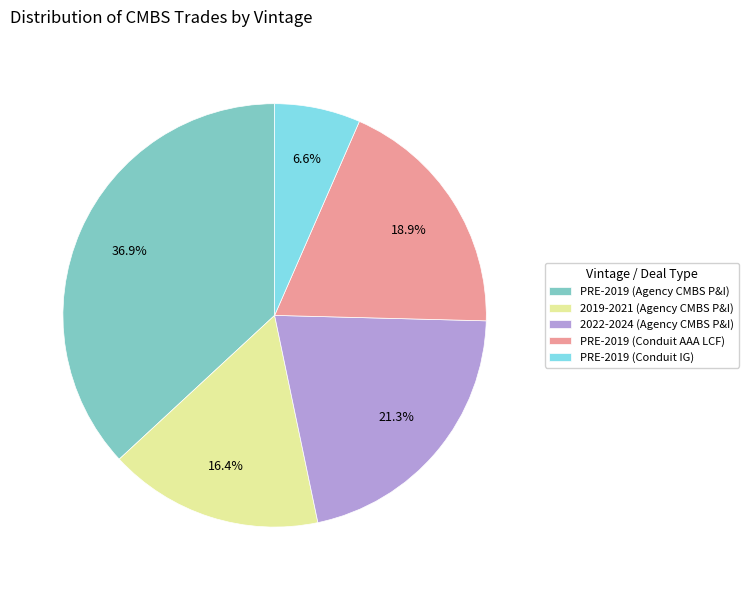

Rank the categories by value from lowest to highest.

PRE-2019 (Conduit IG), 2019-2021 (Agency CMBS P&I), PRE-2019 (Conduit AAA LCF), 2022-2024 (Agency CMBS P&I), PRE-2019 (Agency CMBS P&I)